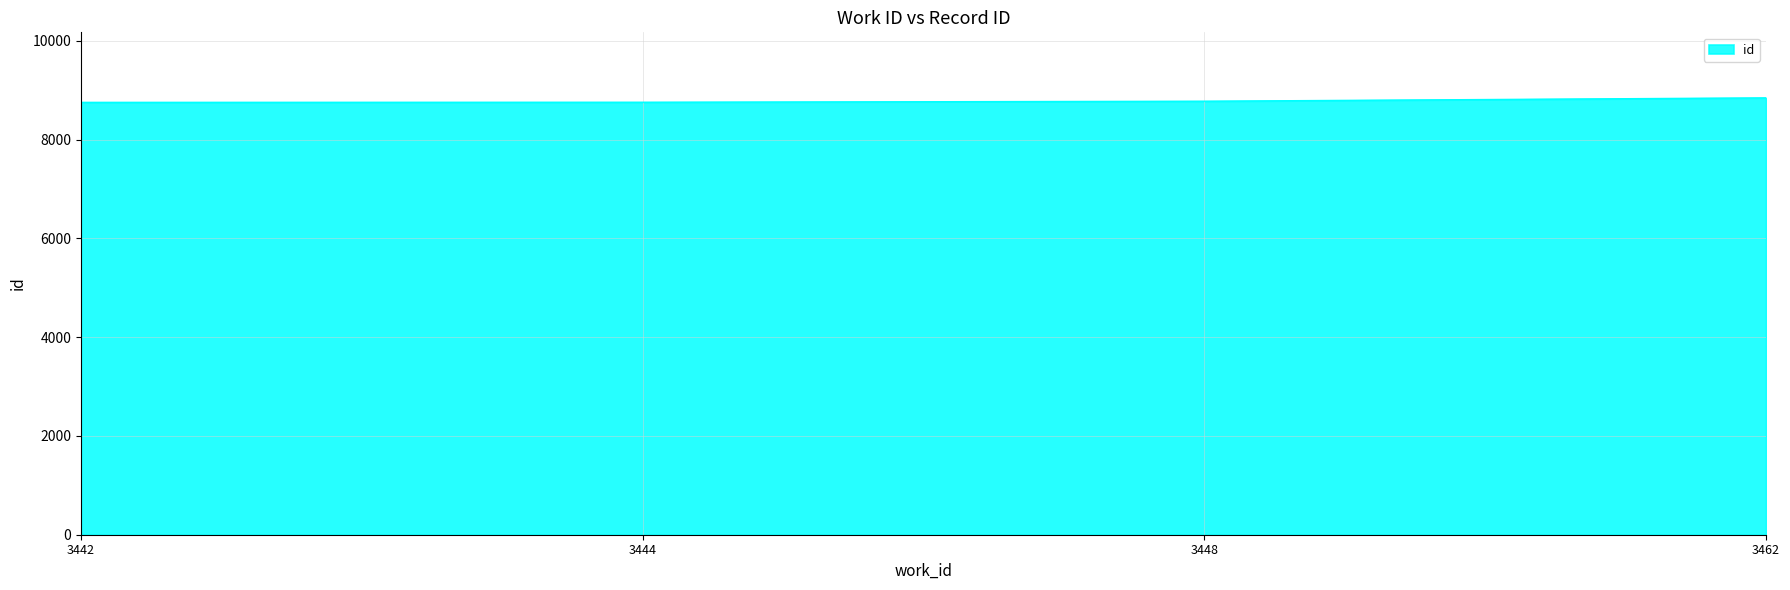

How many values are below 8779?

2